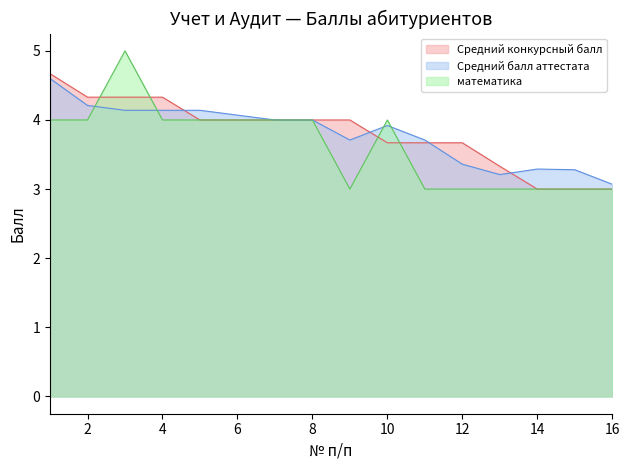

Where do Средний конкурсный балл and математика first cross each other?

2 and 3